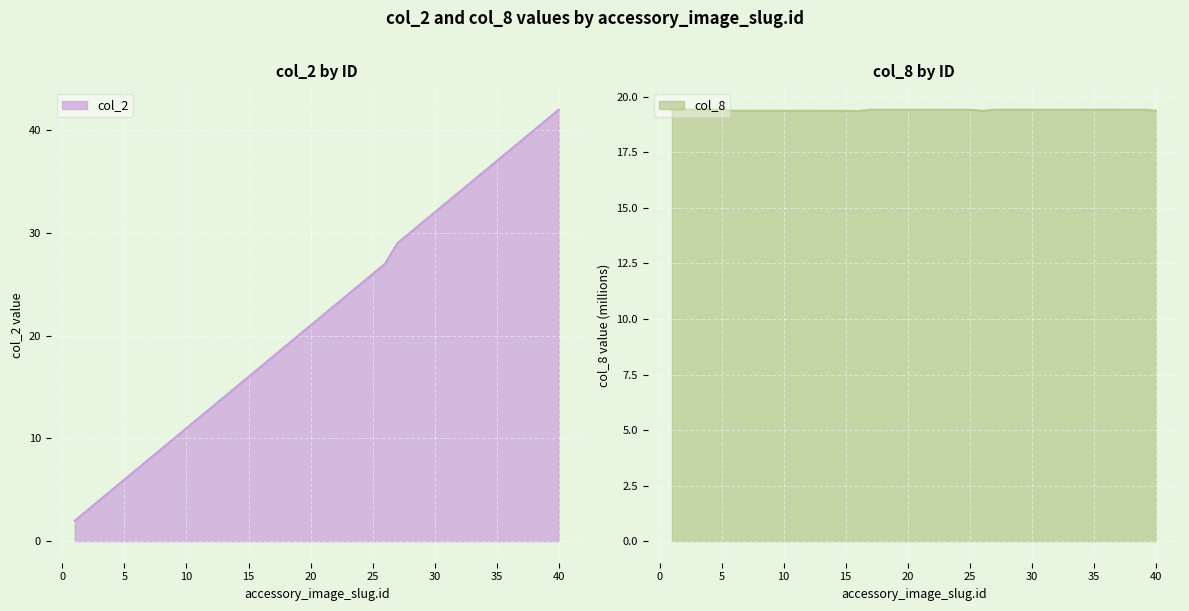

The col_2 series shows 9.0 at 8. True or false?

True